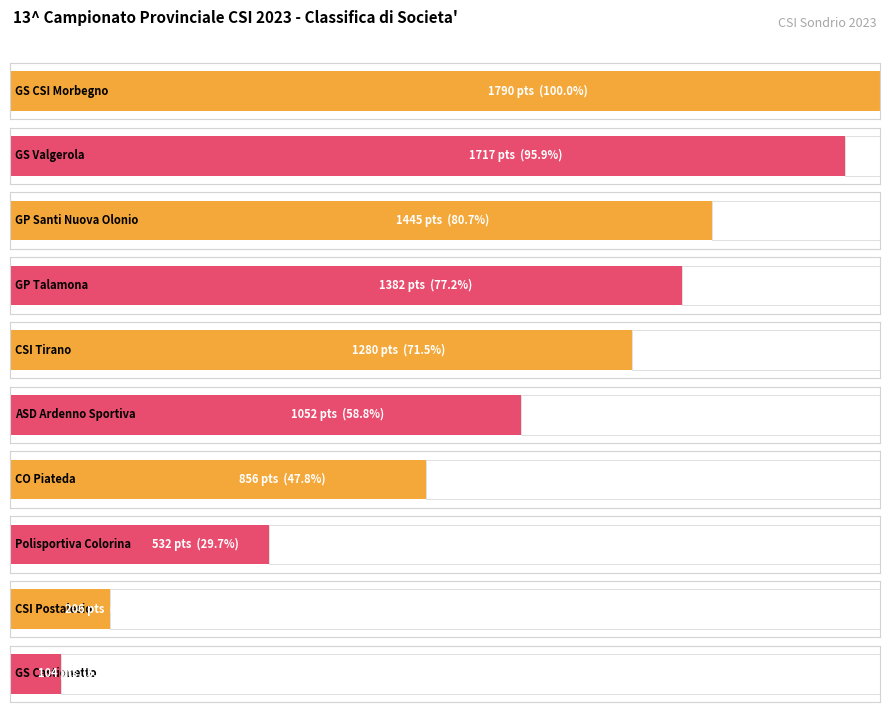

What is the sum of all values?

10364